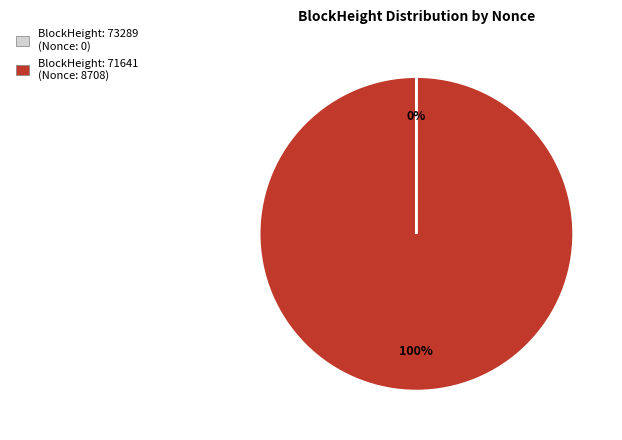

To the nearest percent, what is the average slice percentage?

50%